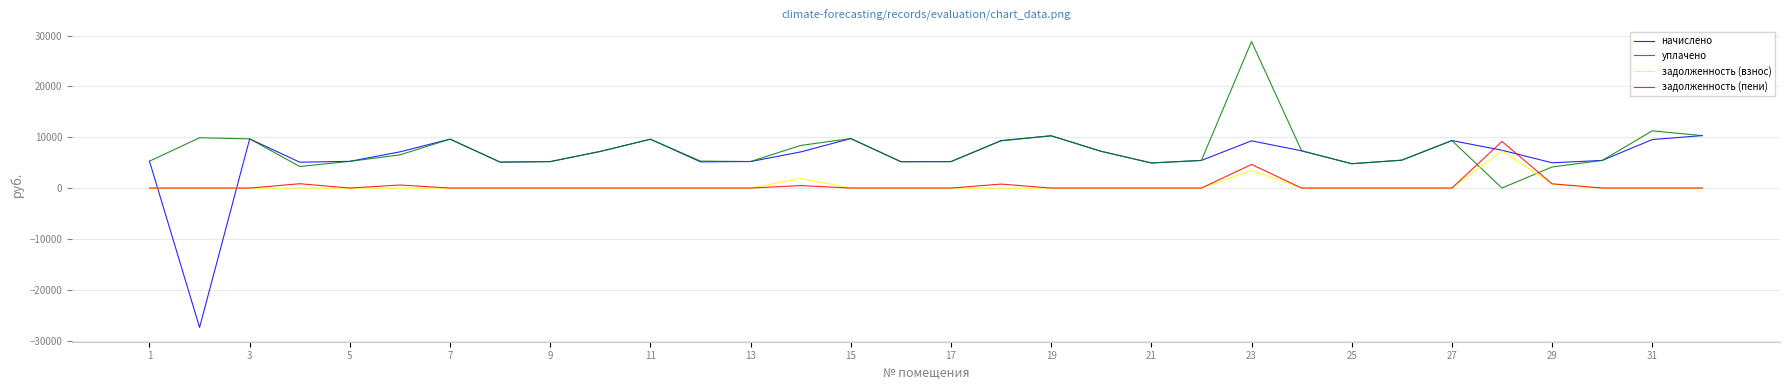

What is the smallest value displayed?

-27423.7